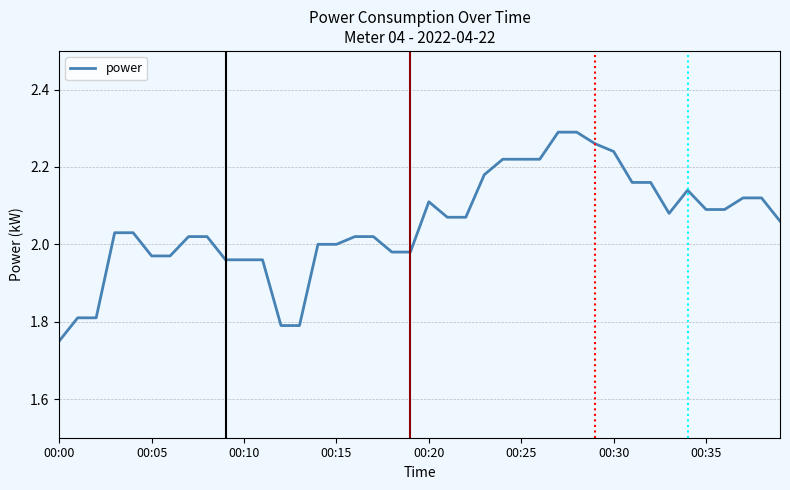

What is the difference between the maximum and minimum values?

0.5